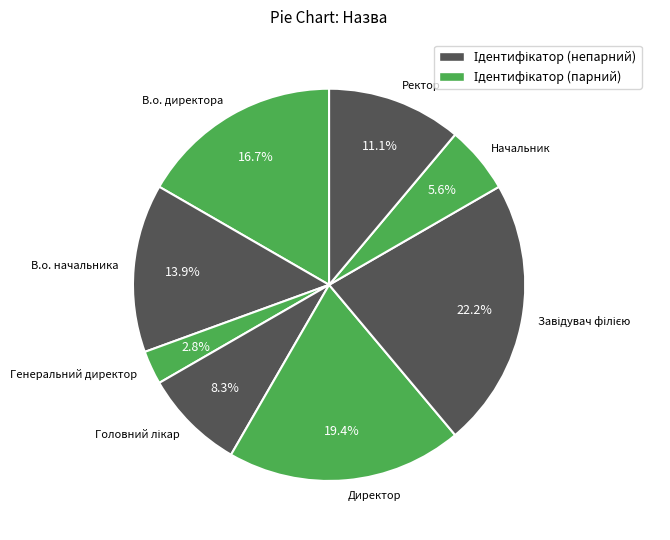

Approximately how many times larger is the value at Ректор compared to В.о. начальника?

0.8